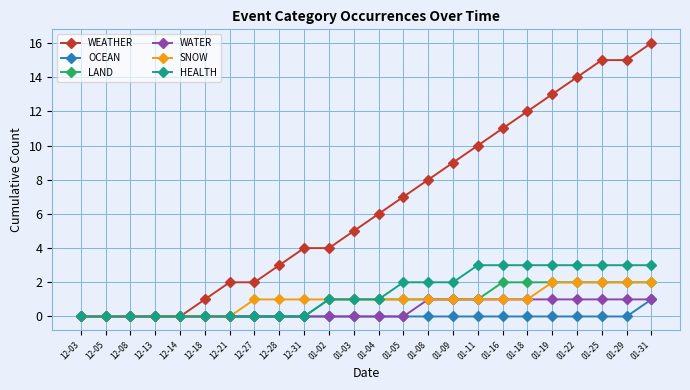

The WEATHER series shows 11 at 12-08. True or false?

False